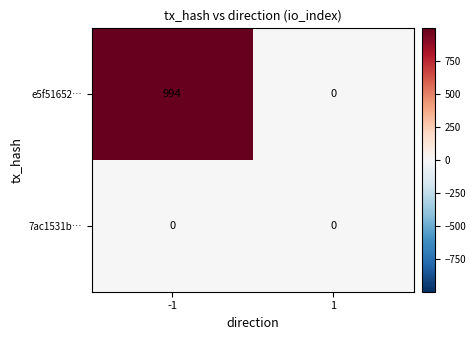

What is the difference between the maximum and minimum values in the e5f51652… series?

994